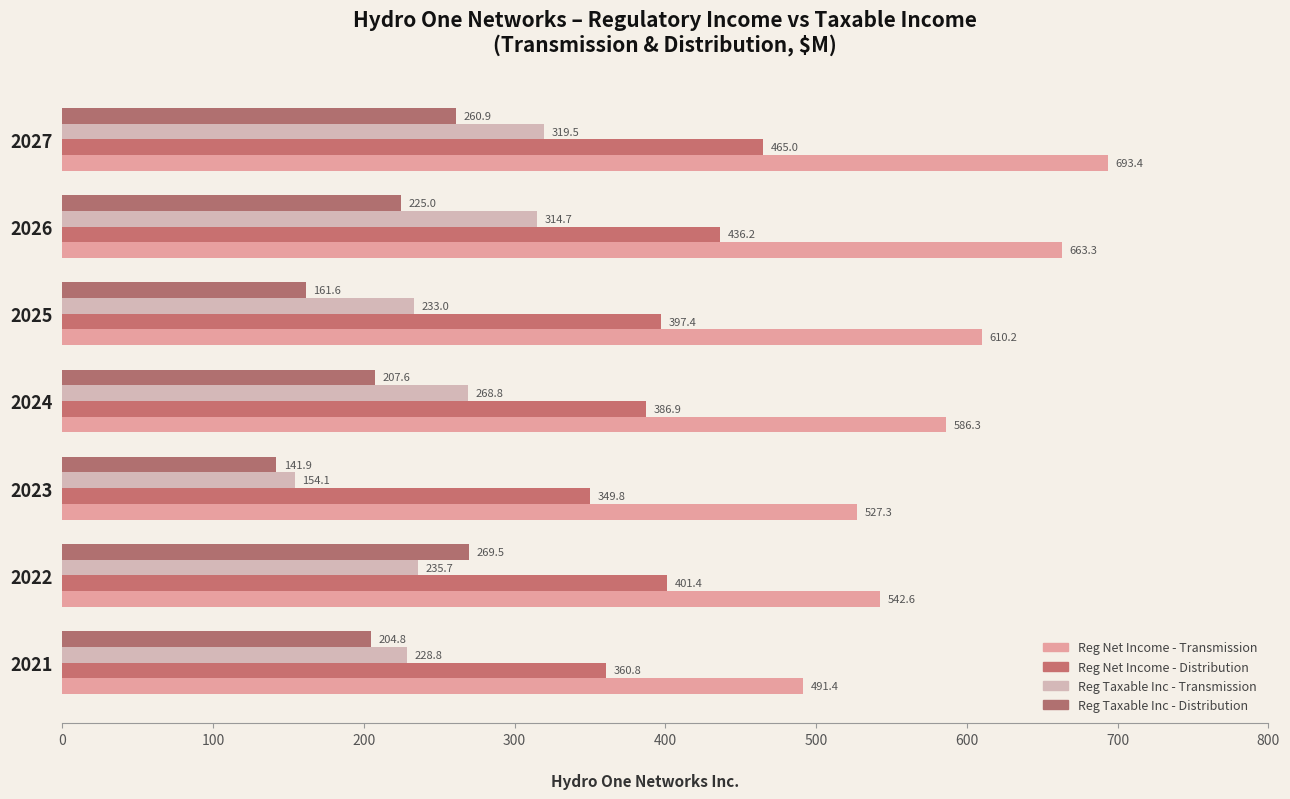

How many data points in Reg Net Income - Transmission are less than 586?

3